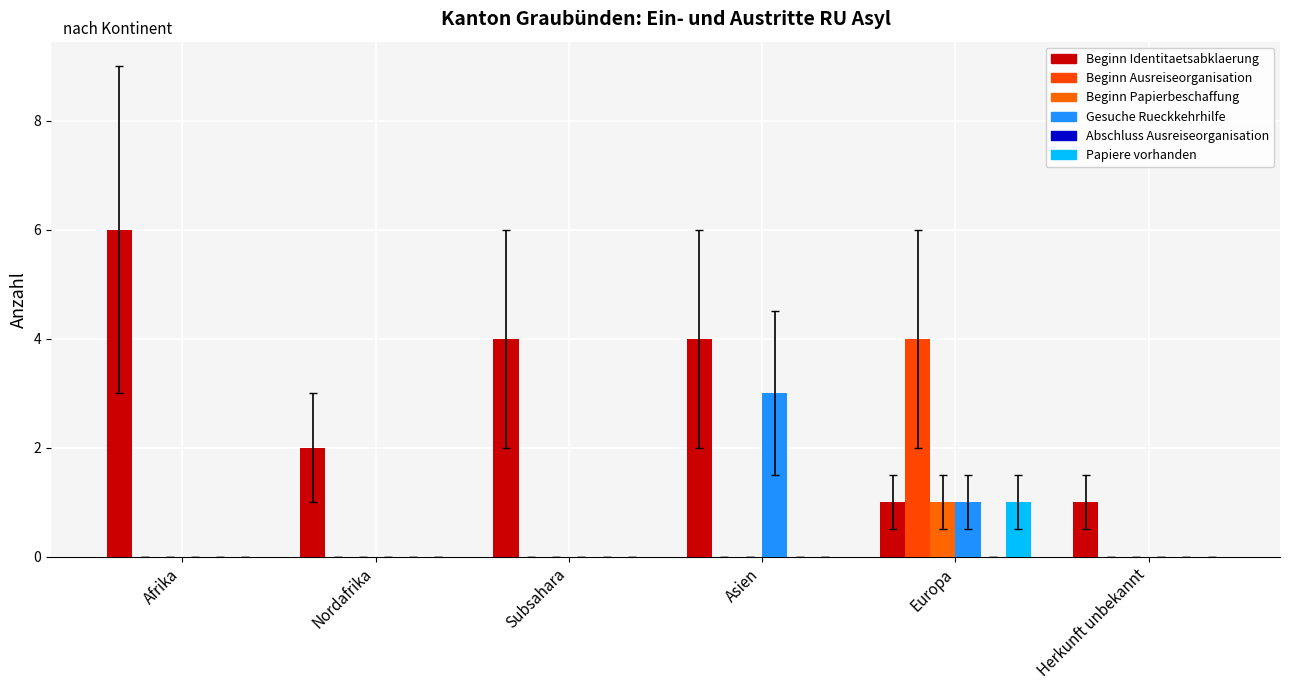

What is the label of the 6th bar from the left?

Herkunft unbekannt